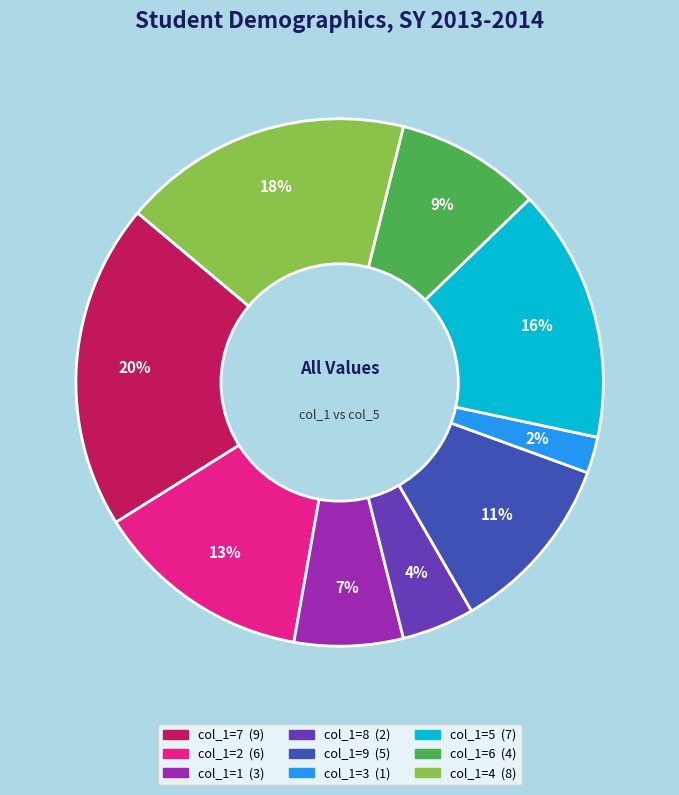

How many slices are in this pie chart?

9